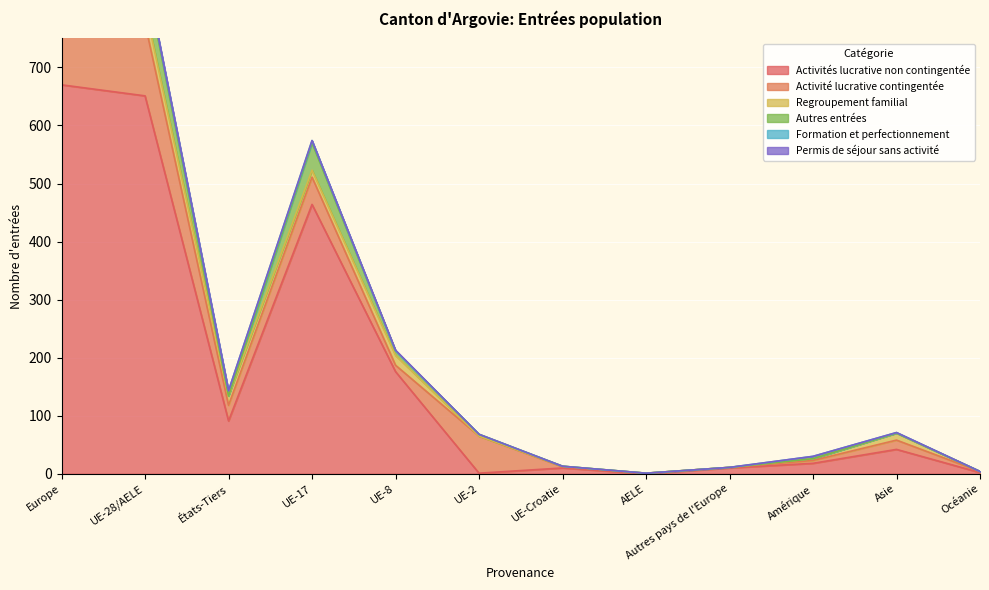

What is the sum of all Permis de séjour sans activité values?

3